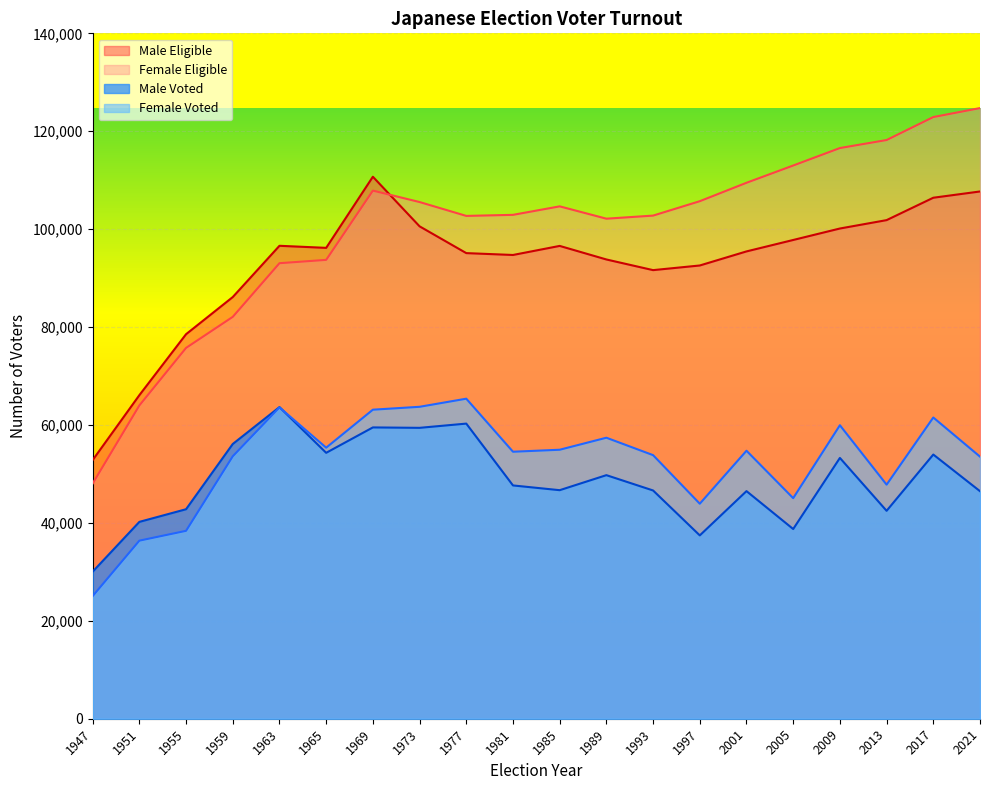

True or false: Male Eligible and Female Voted intersect in this chart.

False